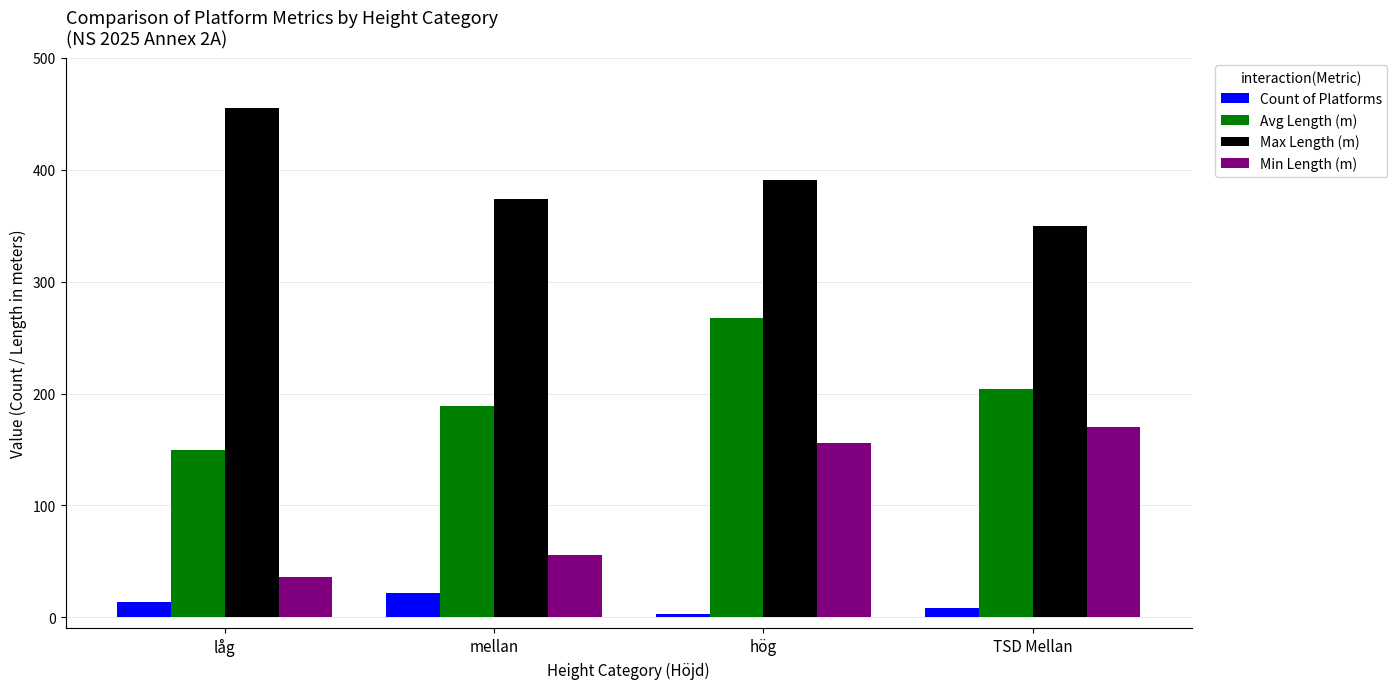

What is the minimum value shown in the chart?

3.0